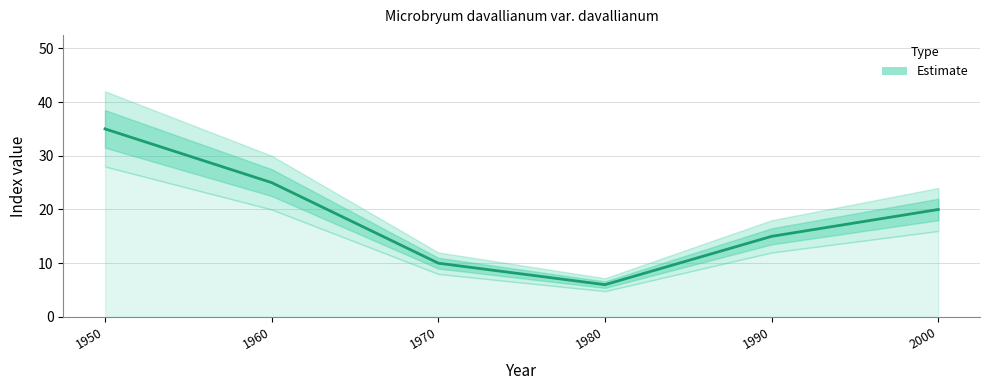

How many values are between 10 and 25?

4